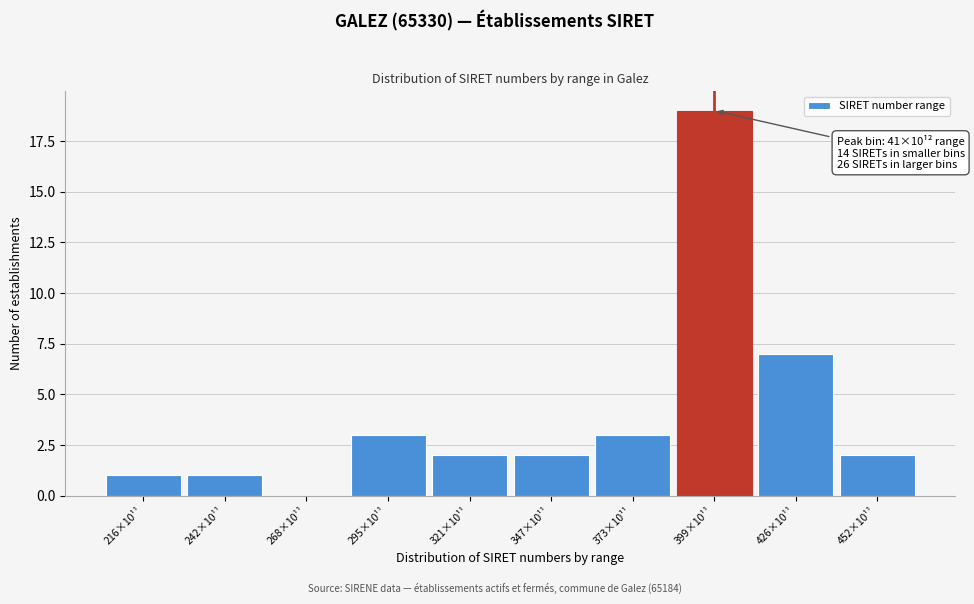

Reading left to right, list all the values displayed in this chart.

216×10¹¹=1	242×10¹¹=1	268×10¹¹=0	295×10¹¹=3	321×10¹¹=2	347×10¹¹=2	373×10¹¹=3	399×10¹¹=19	426×10¹¹=7	452×10¹¹=2